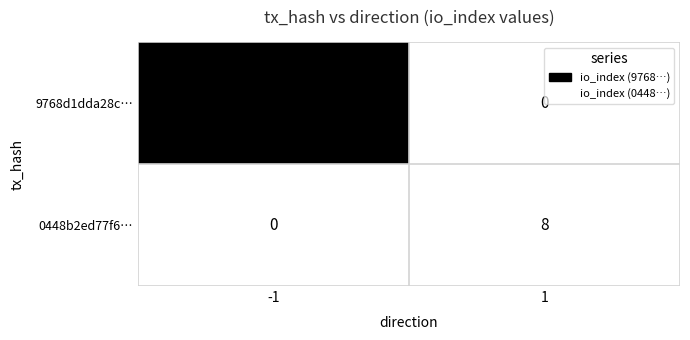

Between -1 and 1, which series saw the biggest shift?

9768d1dda28c…